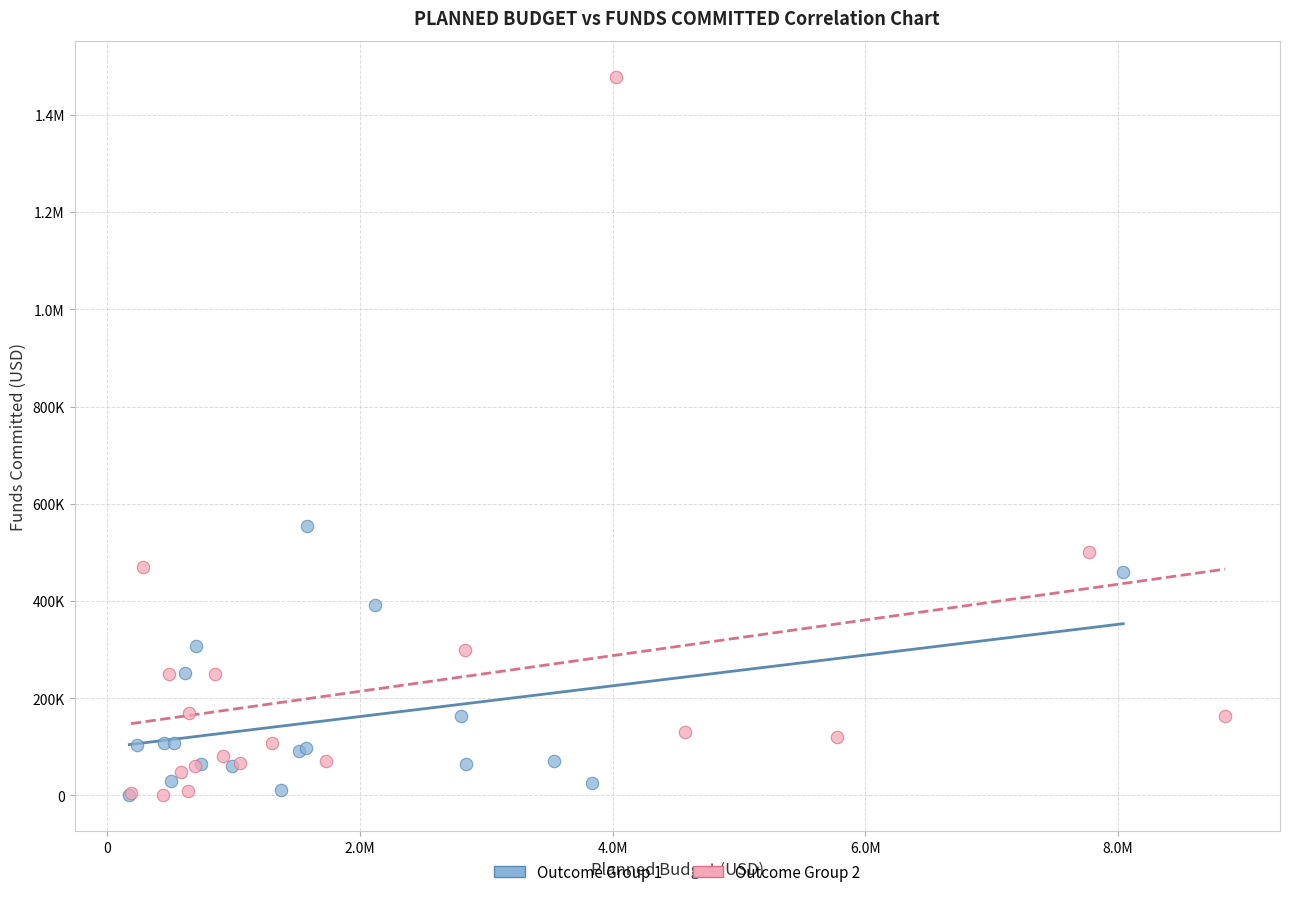

What are all the series names shown in the legend?

Outcome Group 1, Outcome Group 2